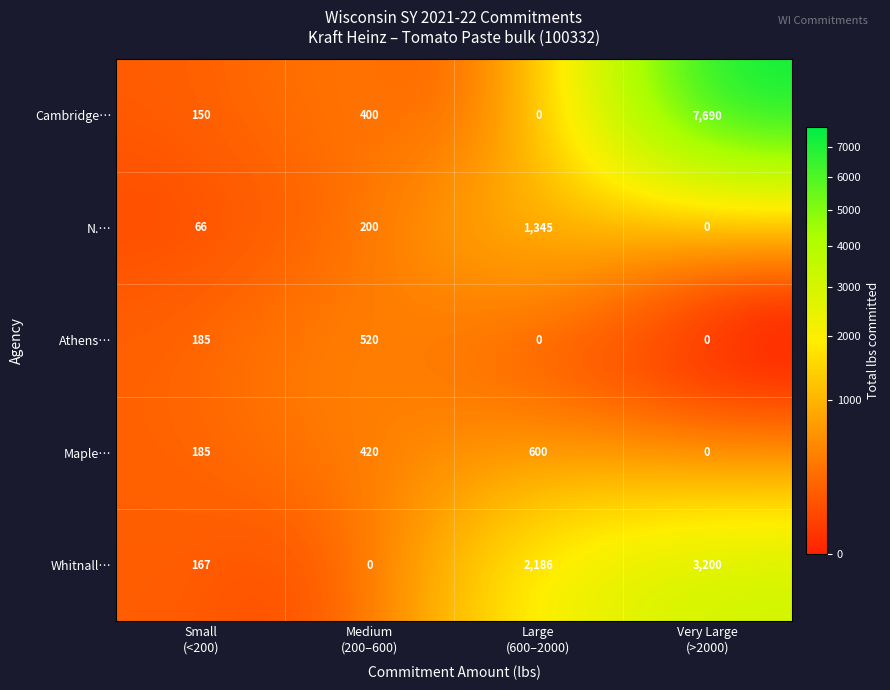

Rank the series by their maximum value, from highest to lowest.

Cambridge…, Whitnall…, N.…, Maple…, Athens…